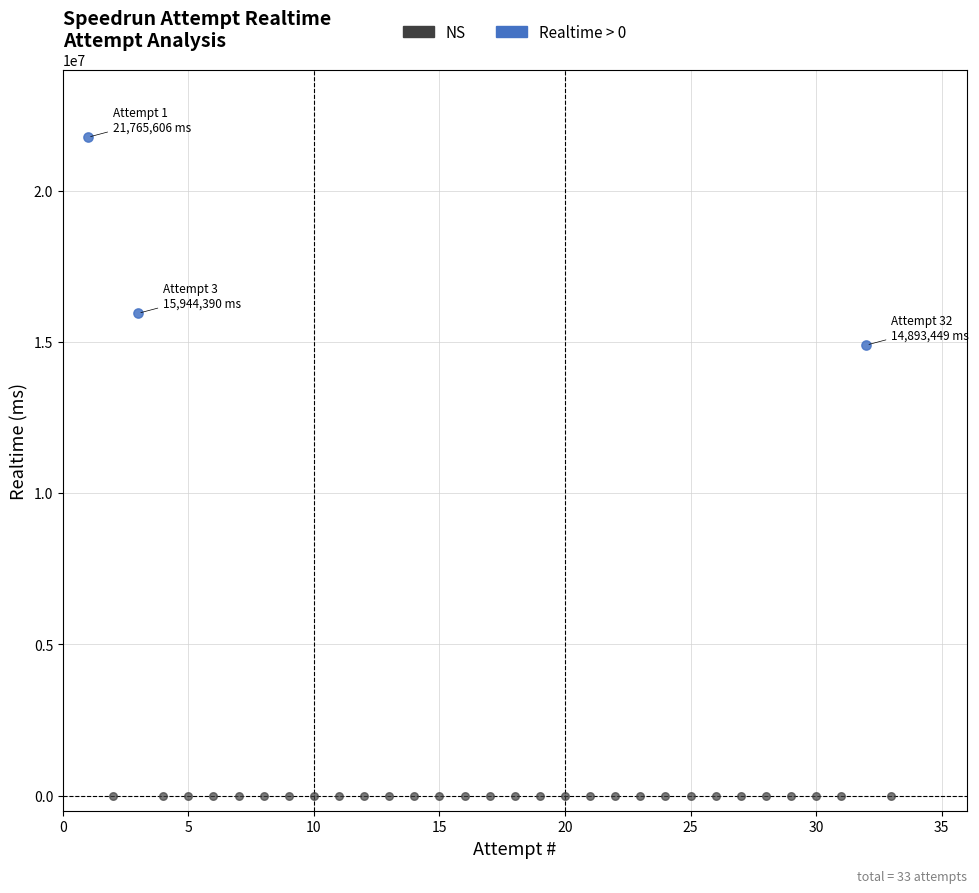

What are all the series names shown in the legend?

NS, Realtime > 0